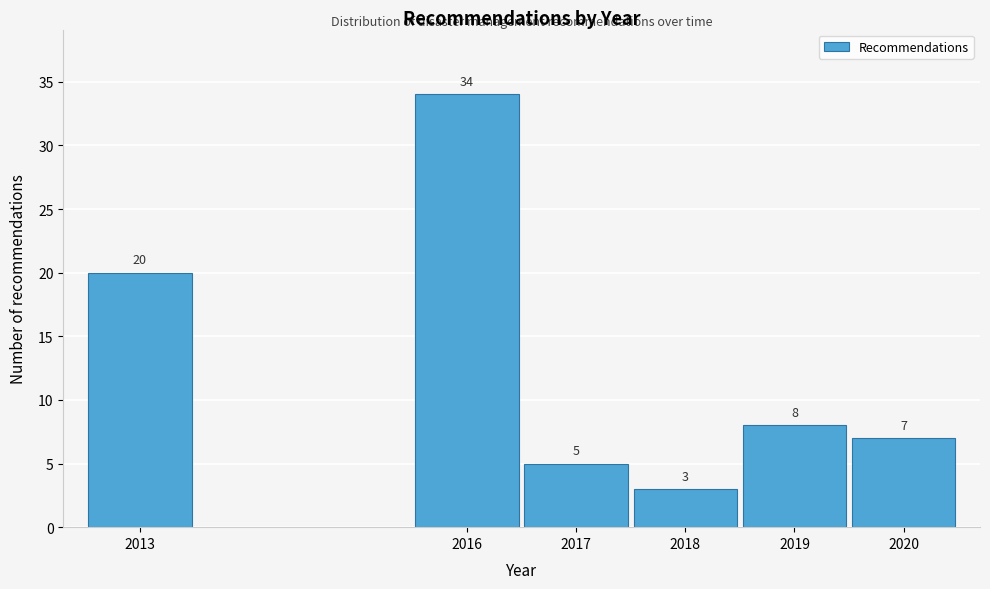

Reading right to left, list all the values displayed in this chart.

7	8	3	5	34	20